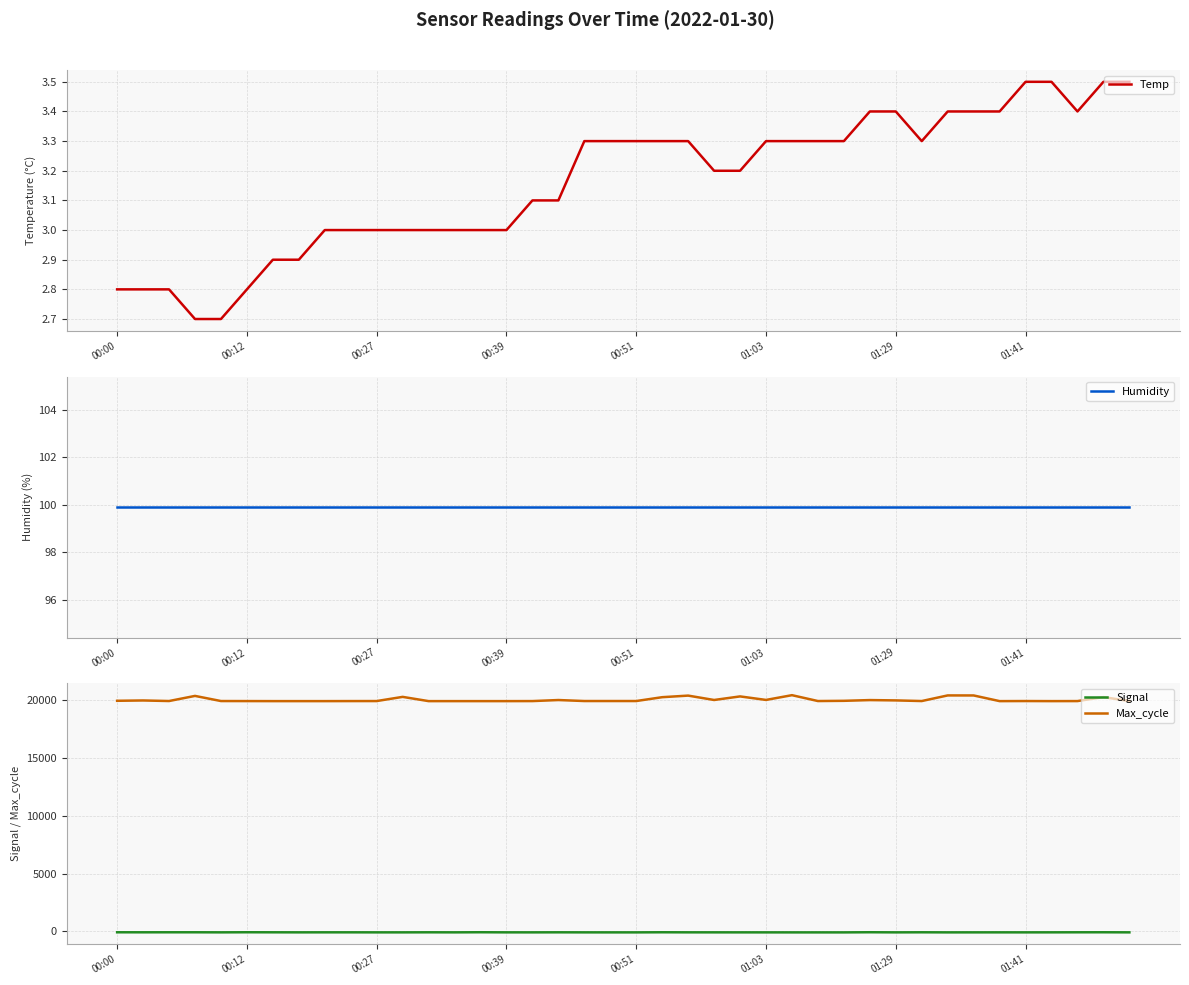

How many interior local valleys does the Max_cycle series have?

7